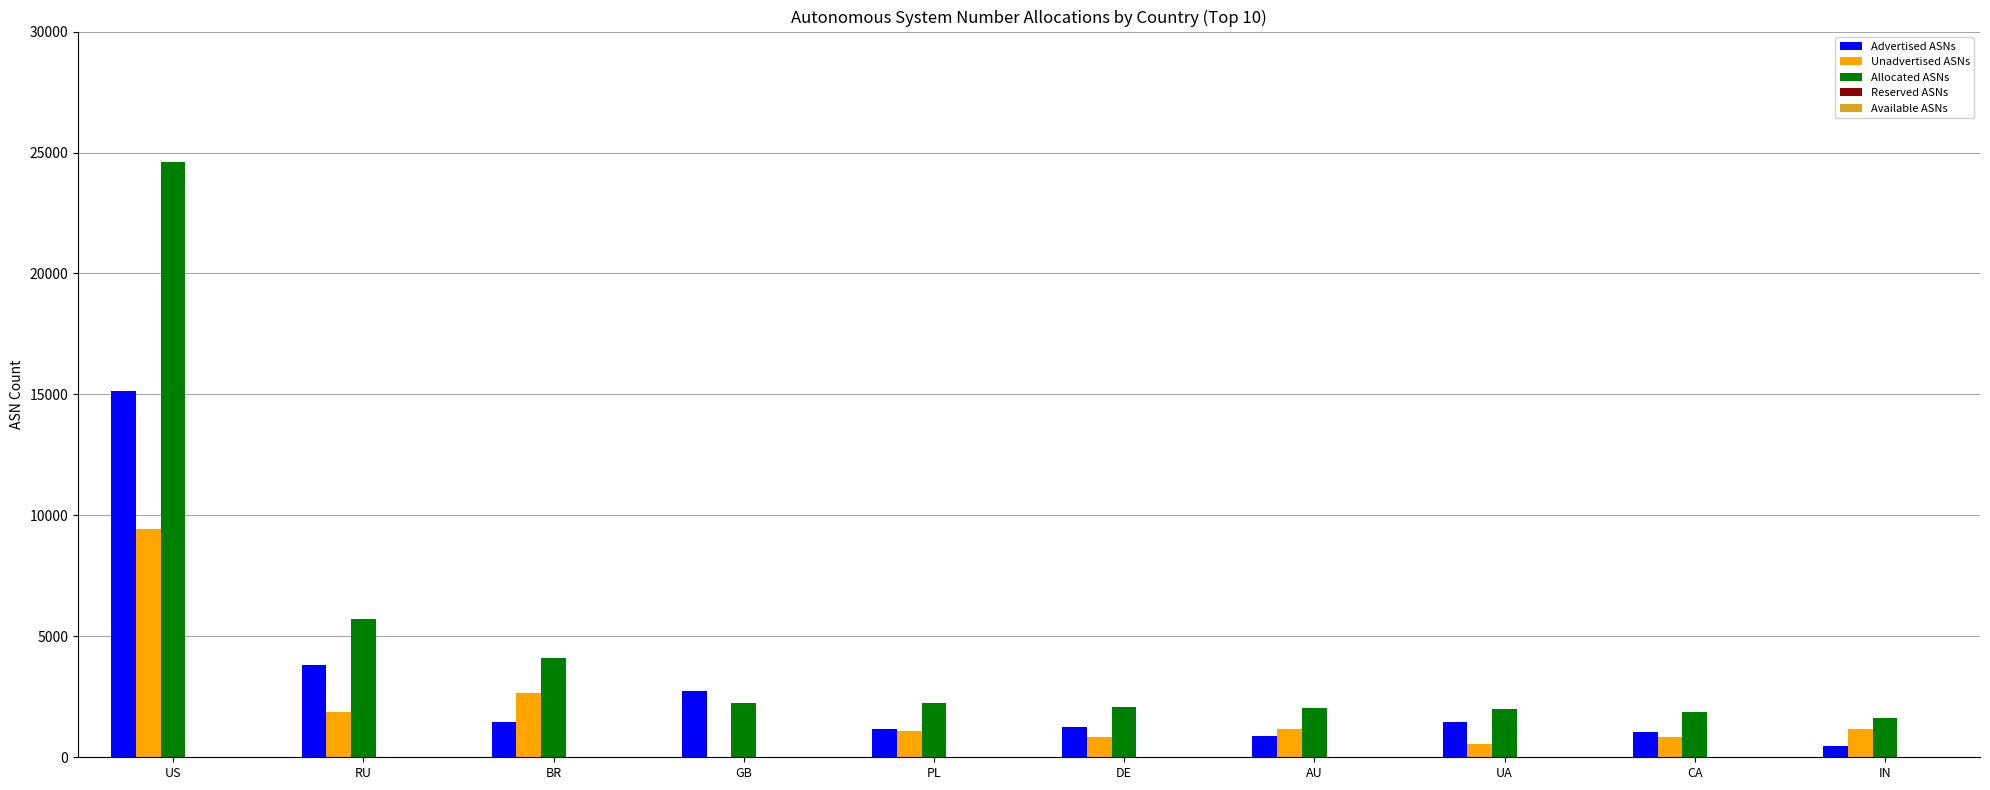

Which category has the highest value in the Unadvertised ASNs series?

US